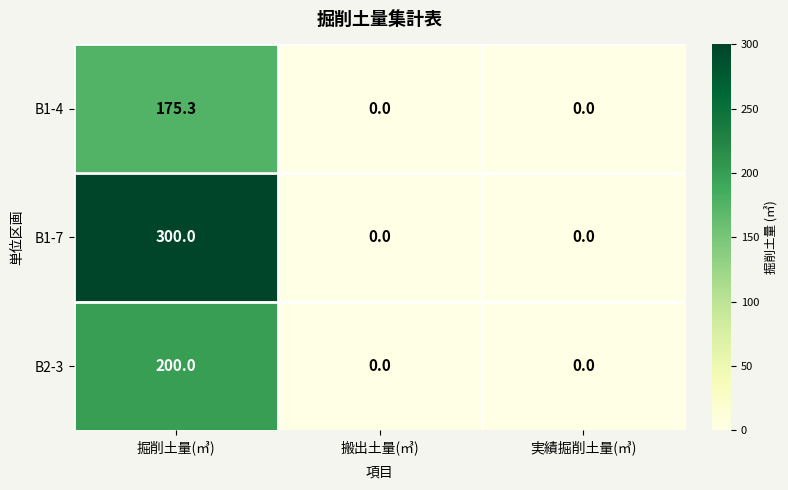

How many categories are shown in the chart?

3